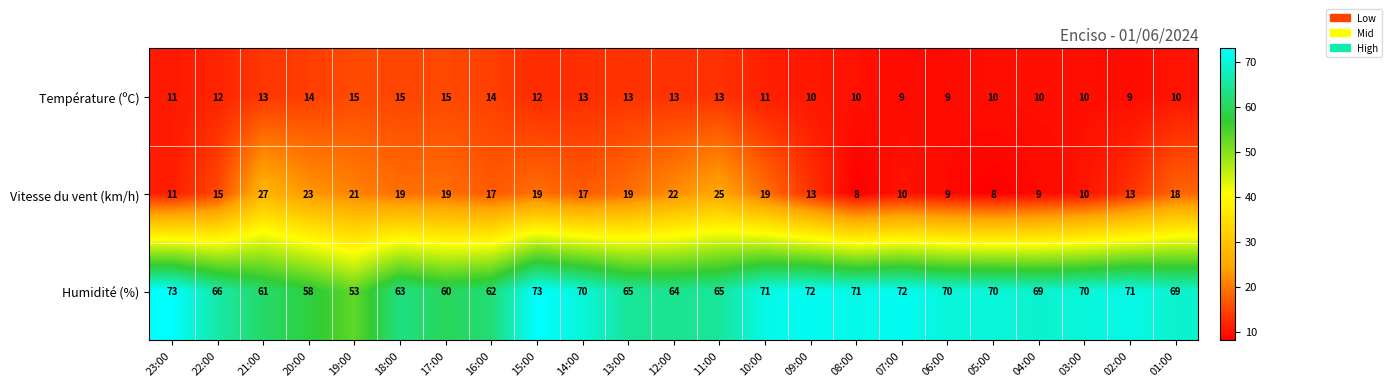

Which category has the lowest value in the Humidité (%) series?

19:00